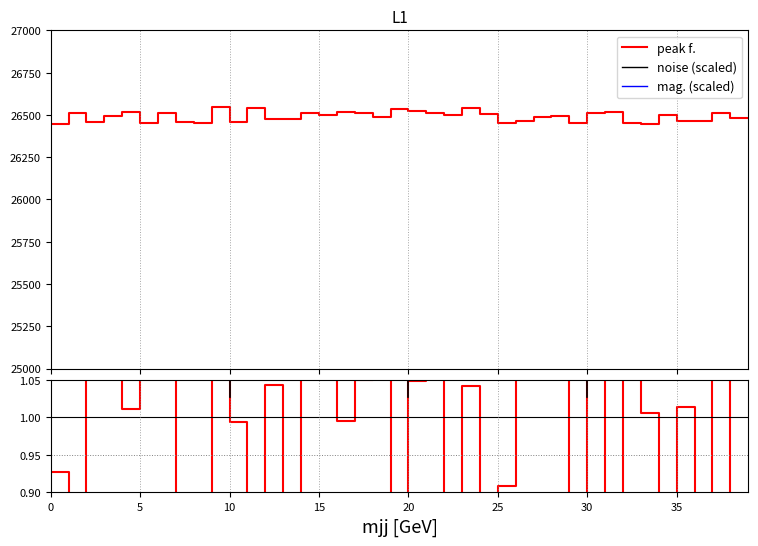

What is the highest value of the peak f. series?

26545.9